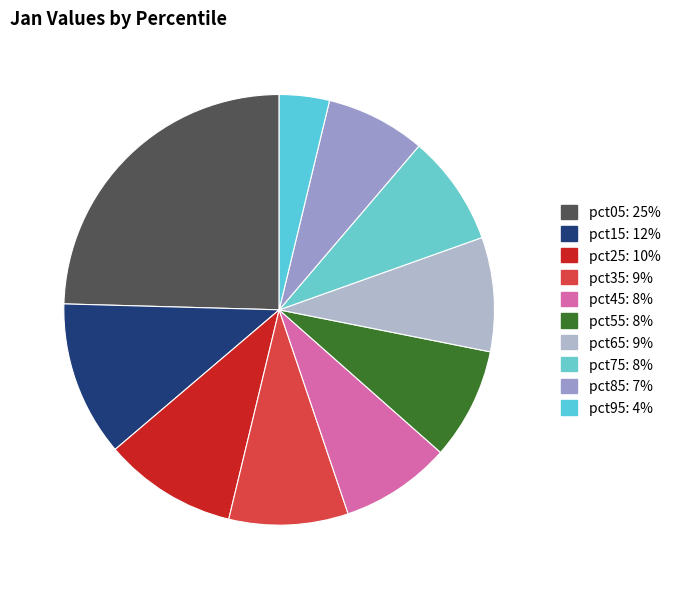

To the nearest percent, what percentage of the pie is pct85?

7%